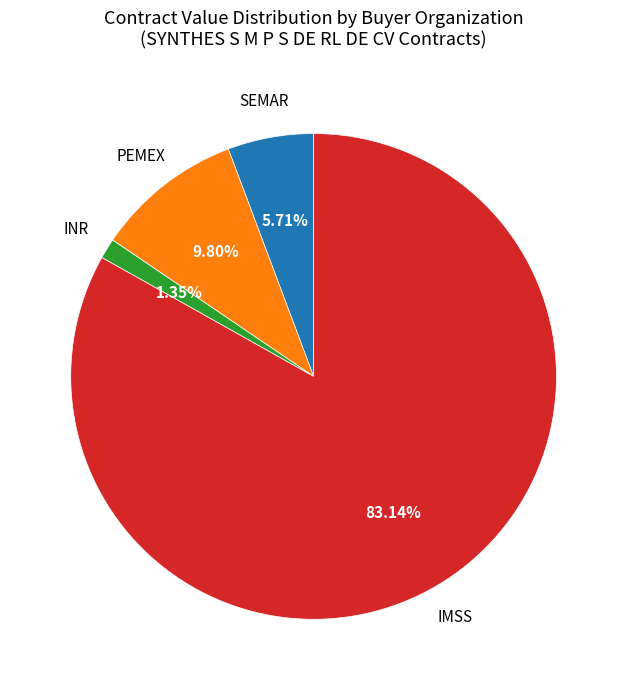

Is there a majority slice in this chart?

Yes